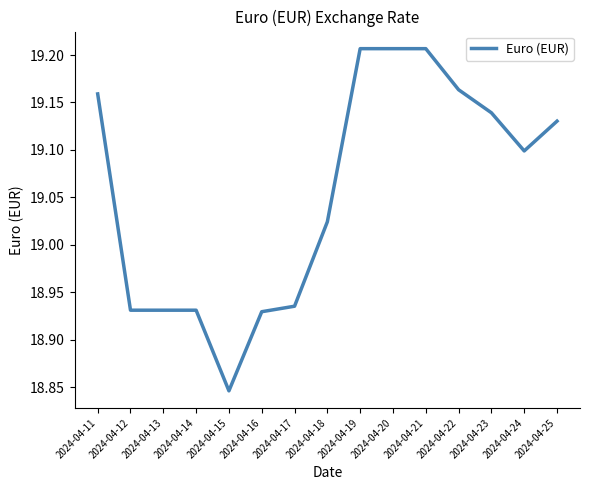

The value at 2024-04-24 is 19.1. True or false?

True